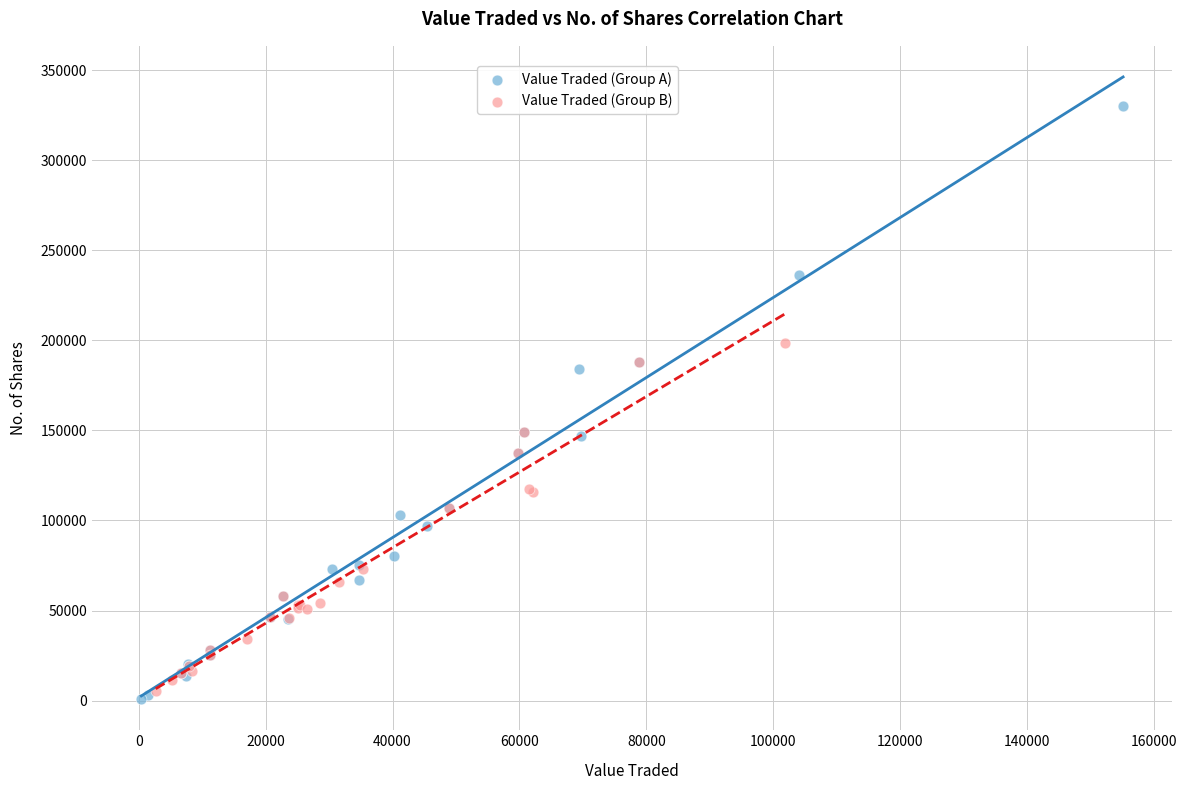

What are all the series names shown in the legend?

Value Traded (Group A), Value Traded (Group B)